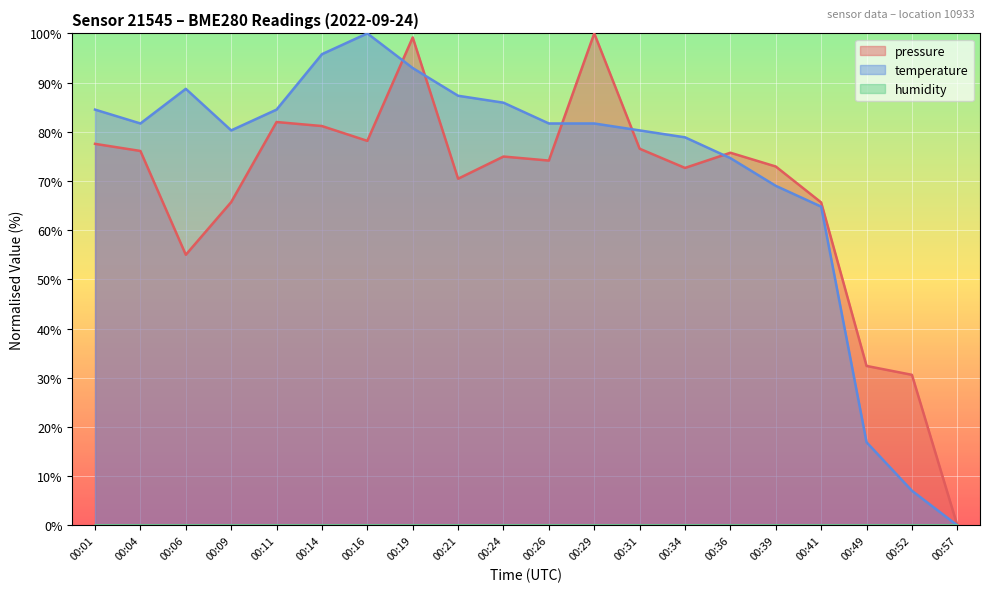

At which label is pressure closest to 50?

00:06